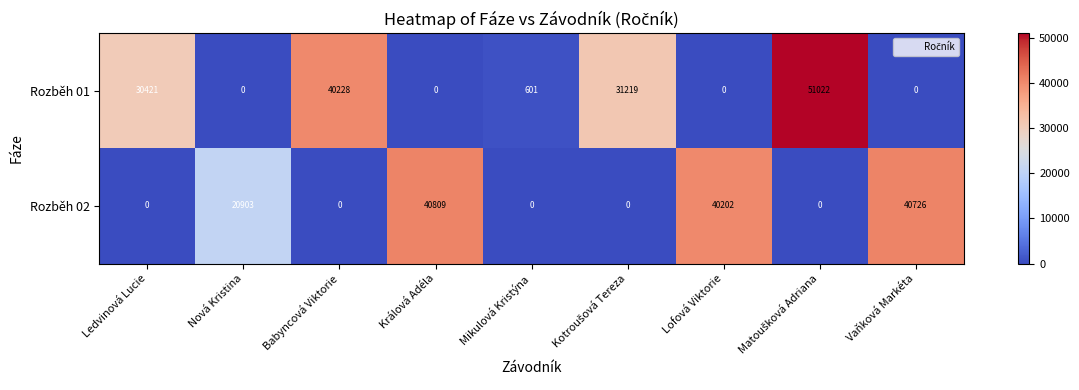

Which series has the widest spread of values?

Rozběh 01